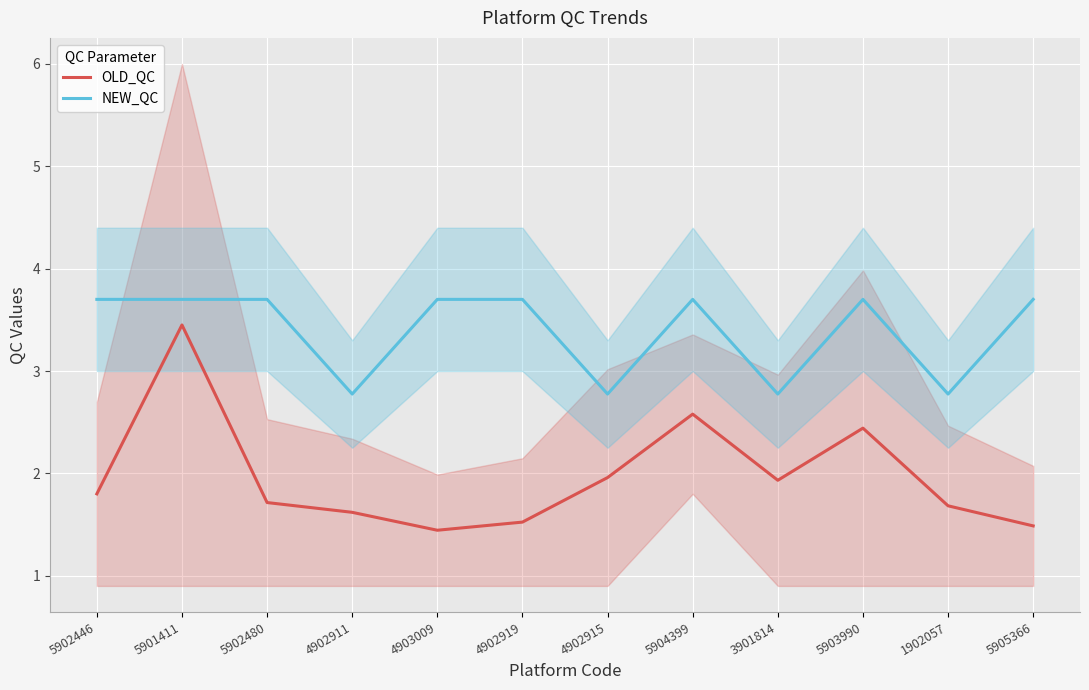

Which series has the widest spread of values?

OLD_QC